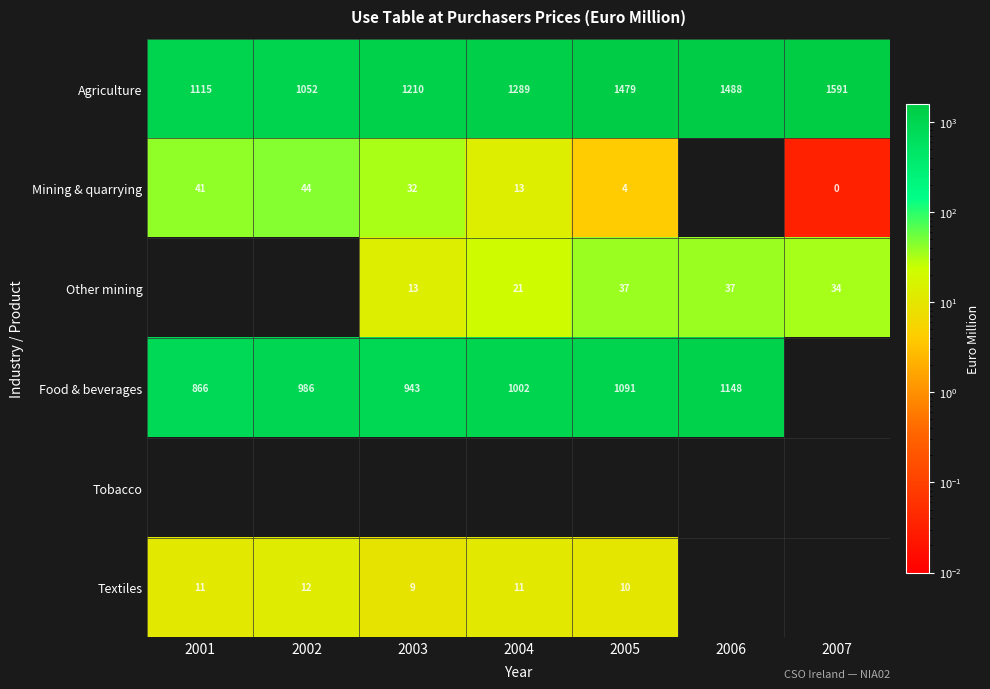

The Other mining series shows 4 at 2003. True or false?

False